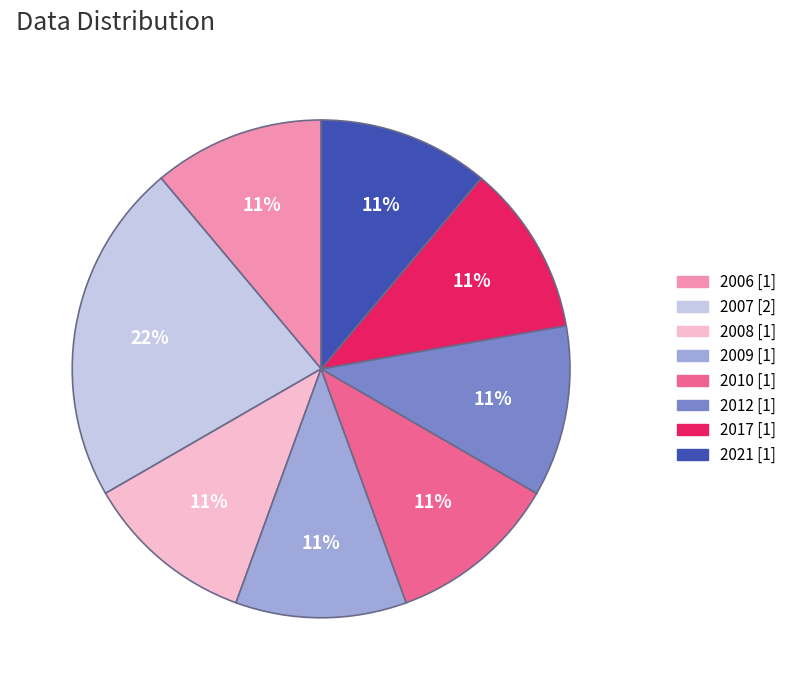

Does any single category account for the majority?

No